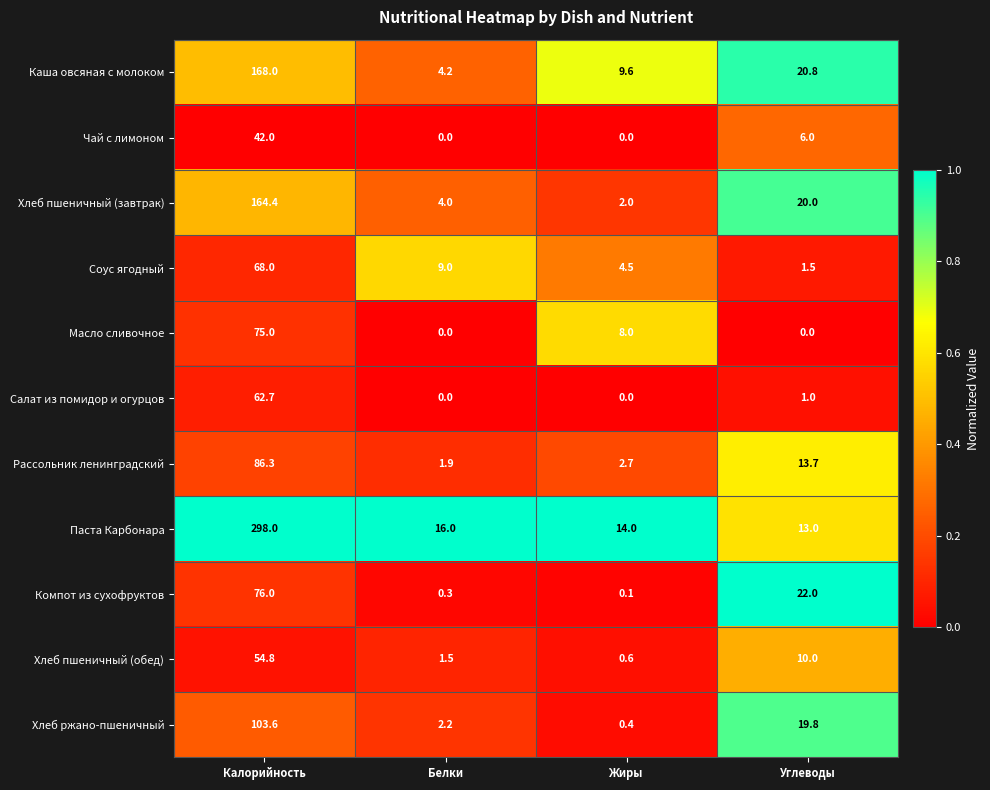

Which series has the largest total across all categories?

Паста Карбонара